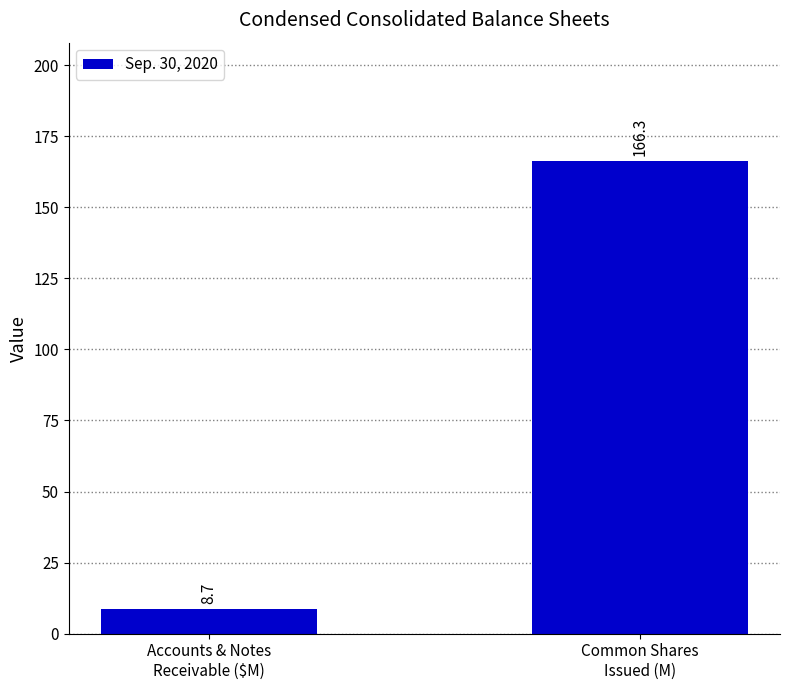

What position from the right is Accounts & Notes
Receivable ($M)?

2